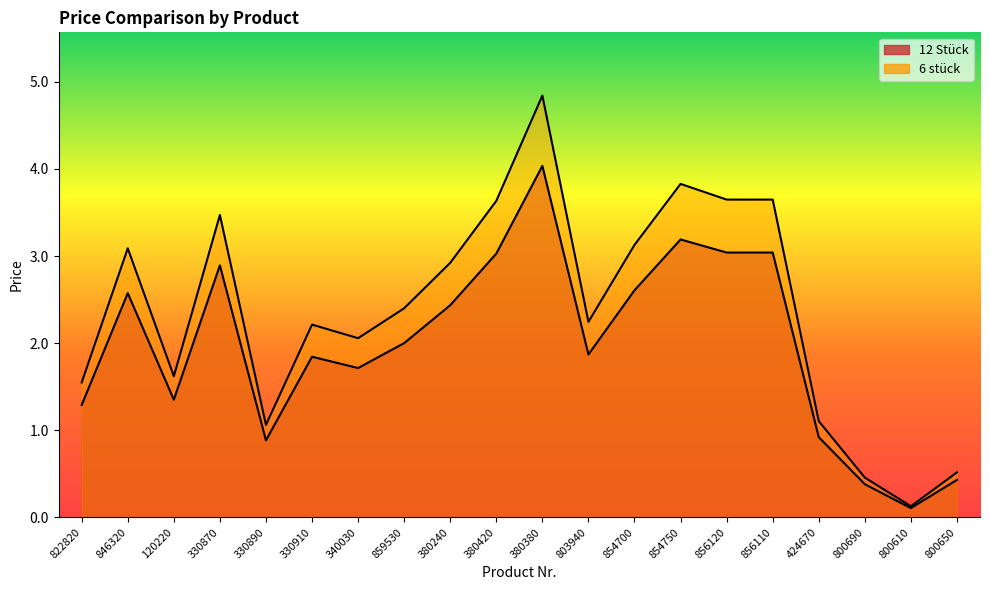

At which category does the chart reach its minimum across all series?

800610